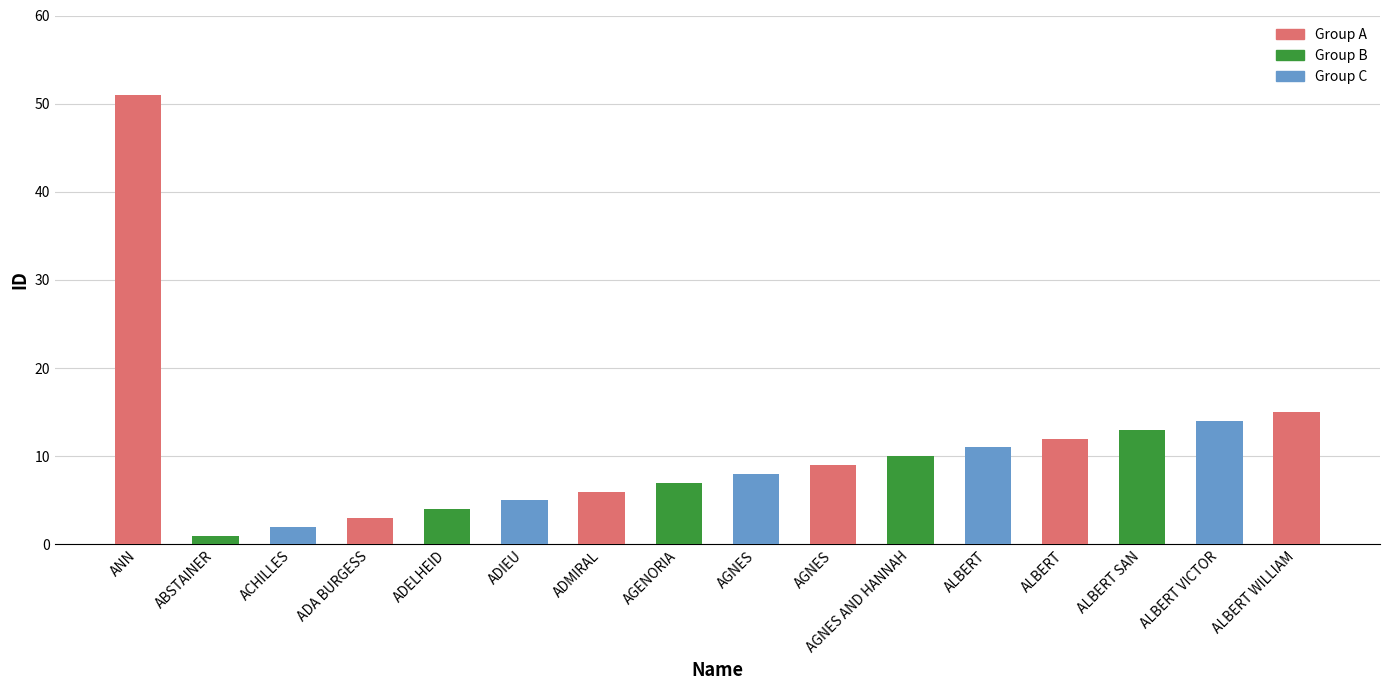

How many bars are there in total?

16